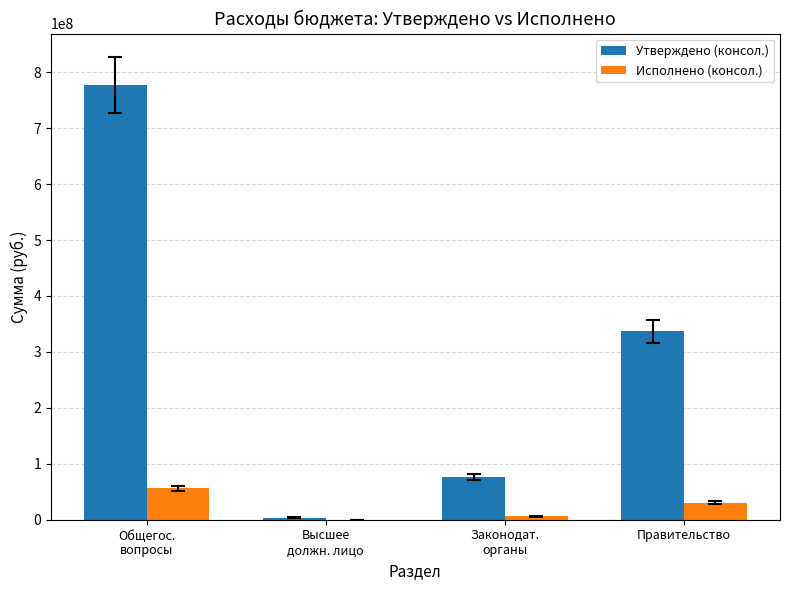

What is the highest value of the Исполнено (консол.) series?

55834687.0